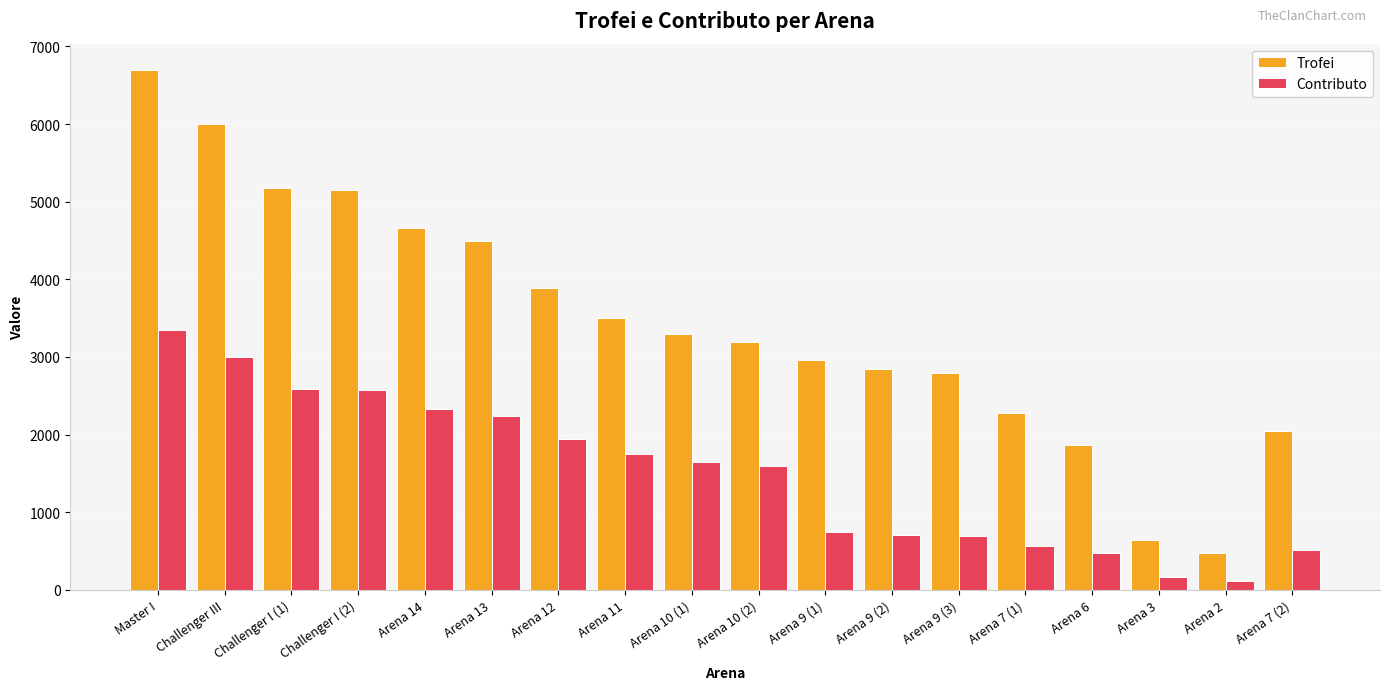

Where is Trofei nearest to the value 3585?

Arena 11